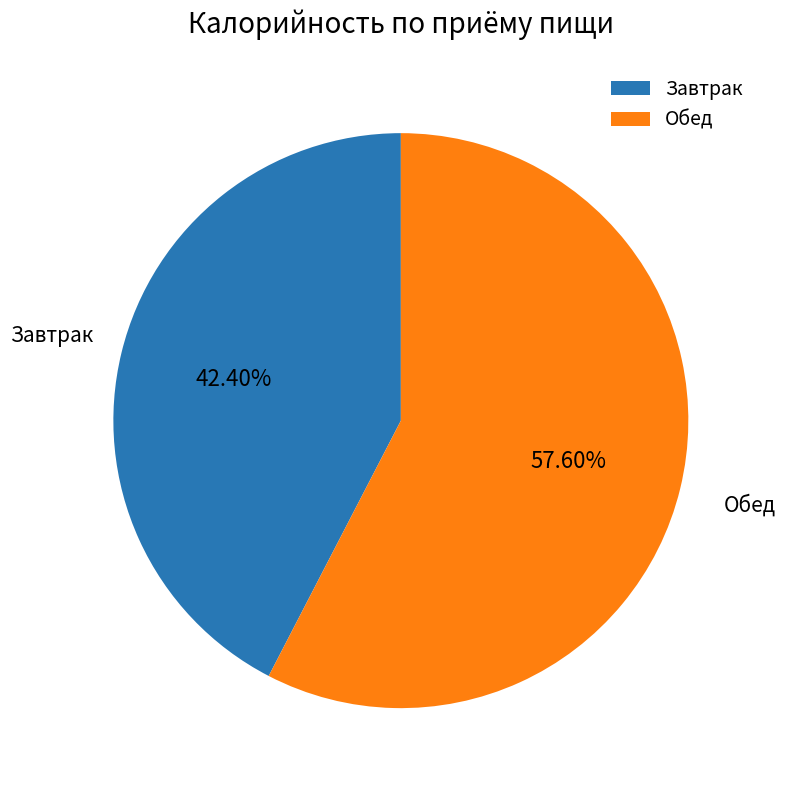

How many segments does this pie chart have?

2